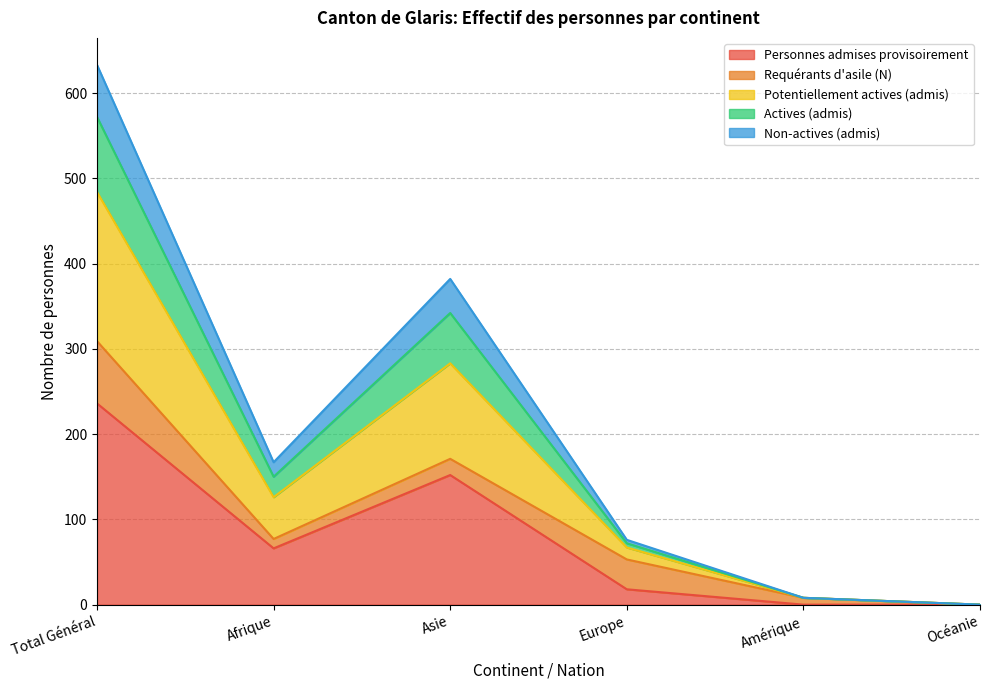

At which category is the sum across all series the highest?

Total Général